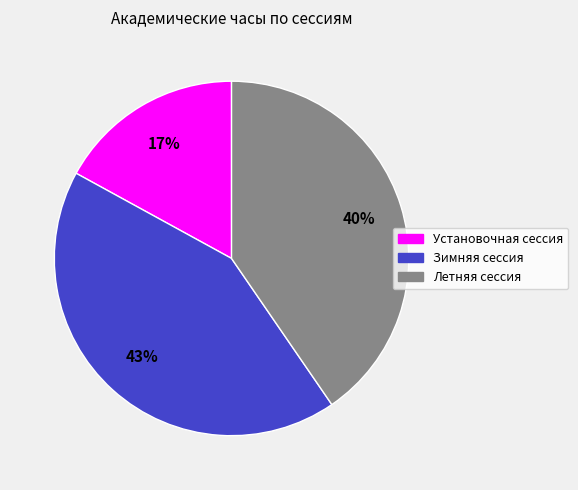

How many slices are in this pie chart?

3